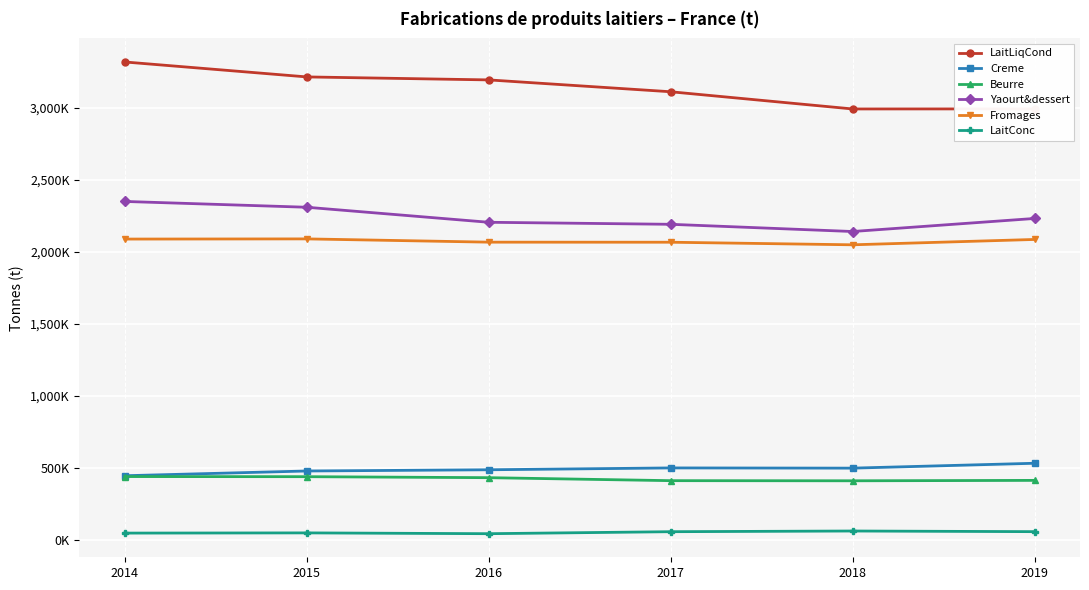

Is the value of Yaourt&dessert at 2019 greater than the value of Beurre at 2016?

Yes